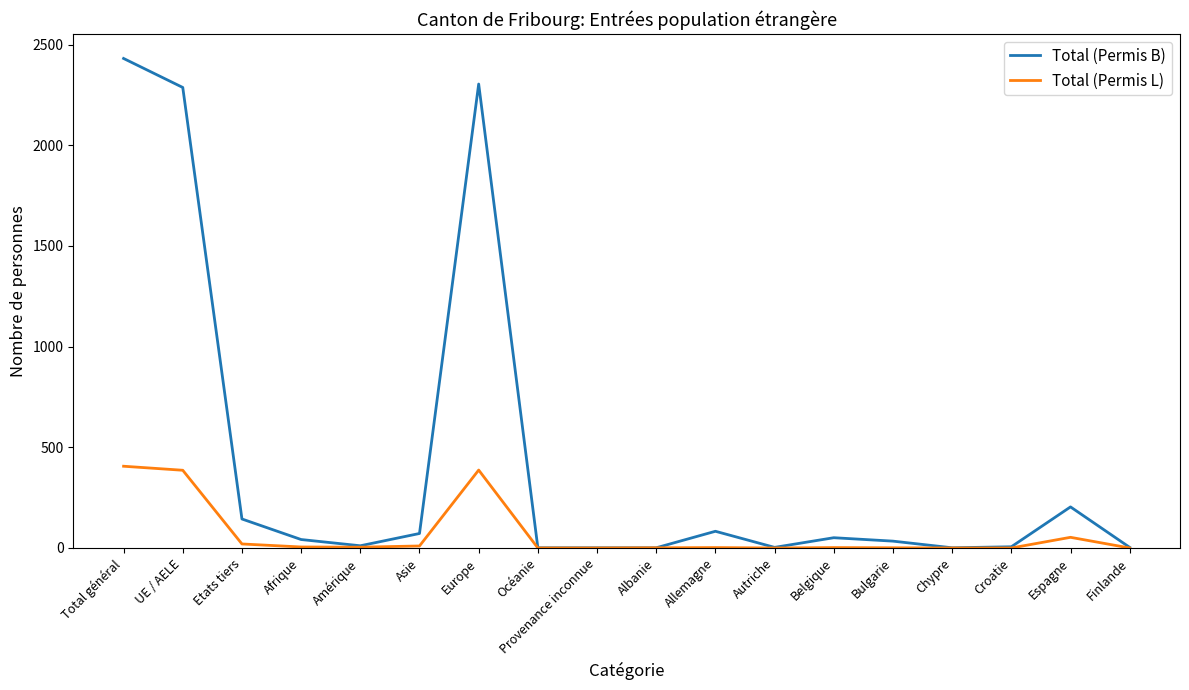

What is the spread (max minus min) of values at Bulgarie?

33